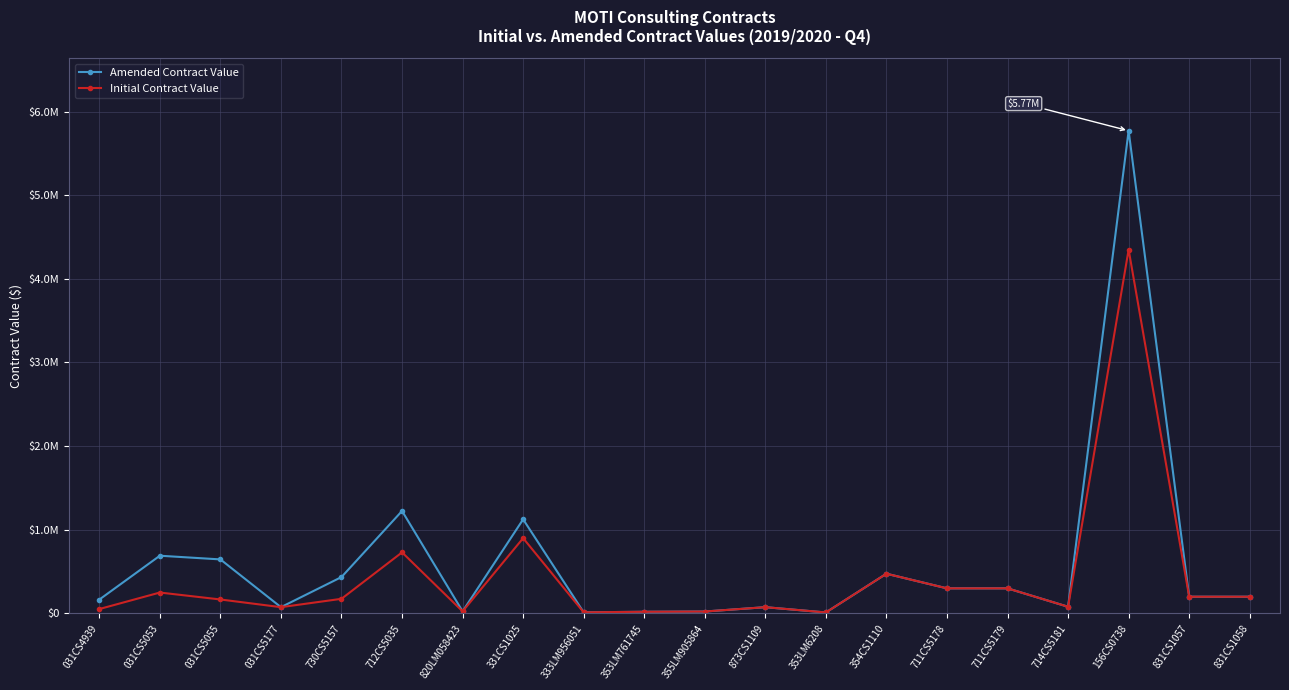

True or false: Initial Contract Value and Amended Contract Value cross at least once.

False